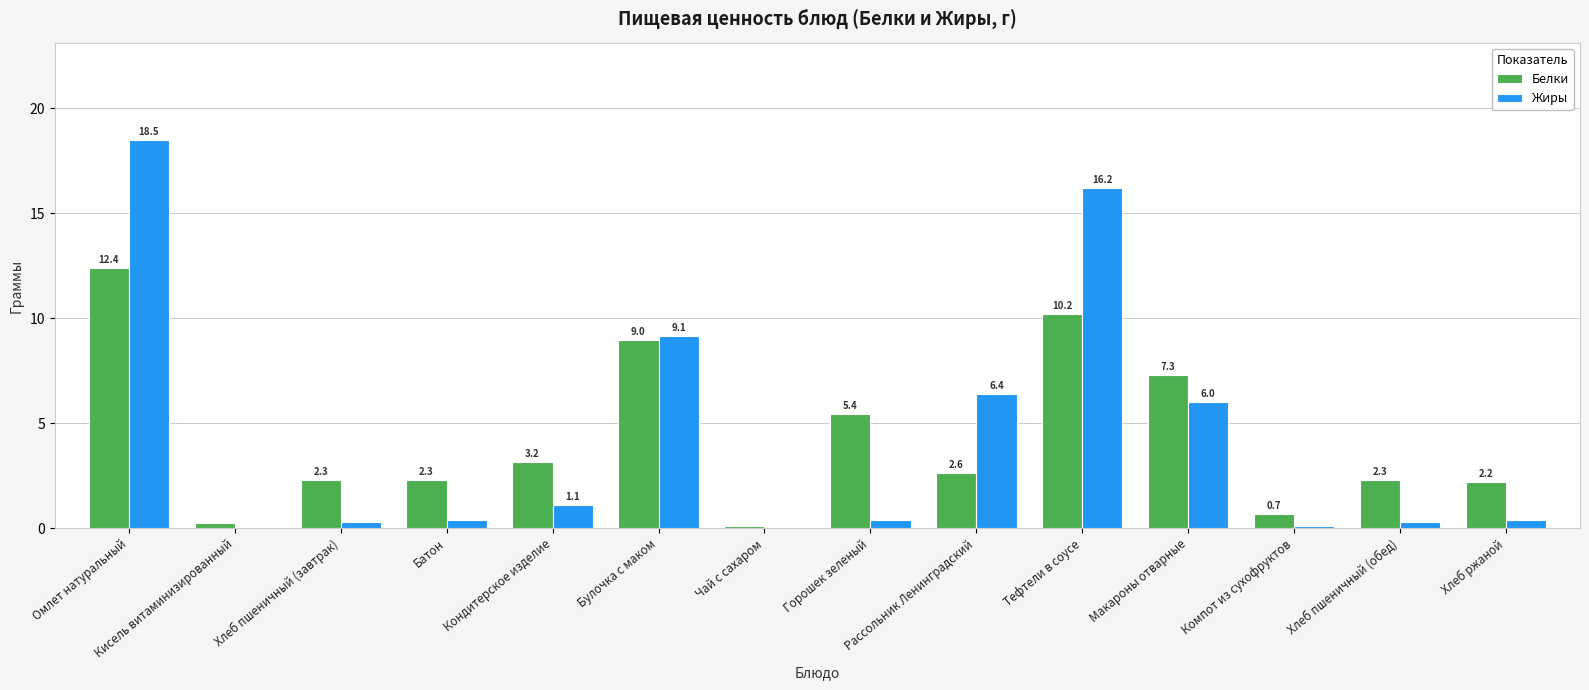

Is it true that Белки equals 18.1 at Омлет натуральный?

False